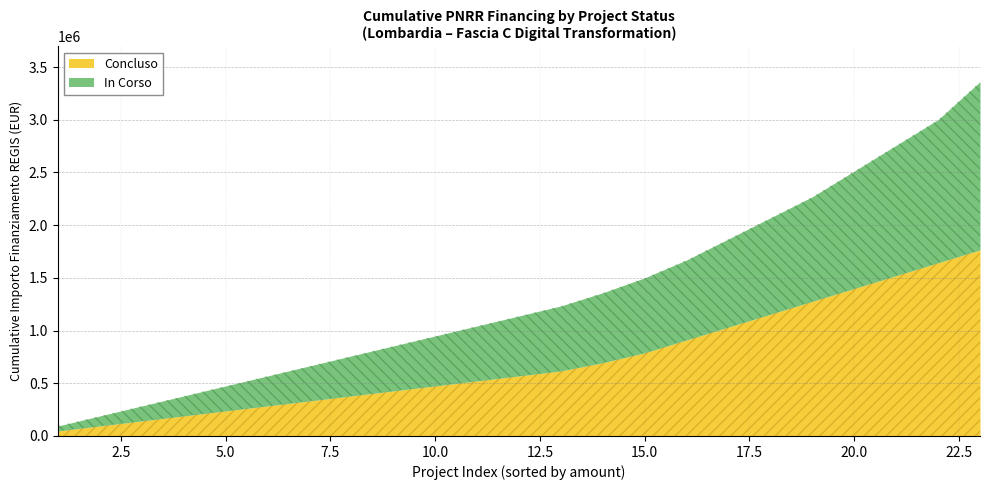

How many series are shown in this chart?

2